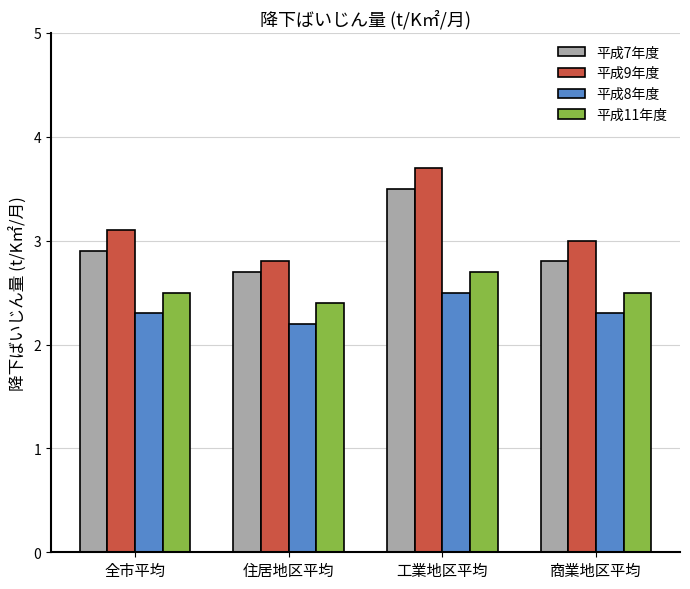

The value of 平成9年度 at 全市平均 is 5.3. True or false?

False